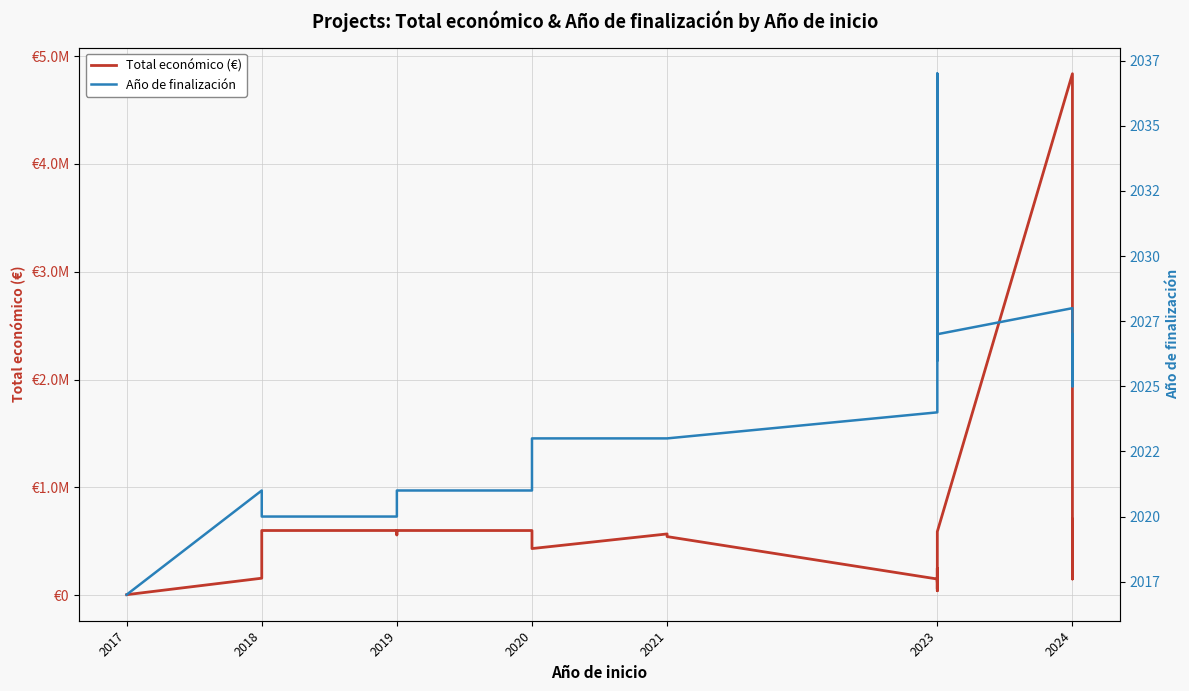

How many values in the Total económico (€) series exceed 543365?

17